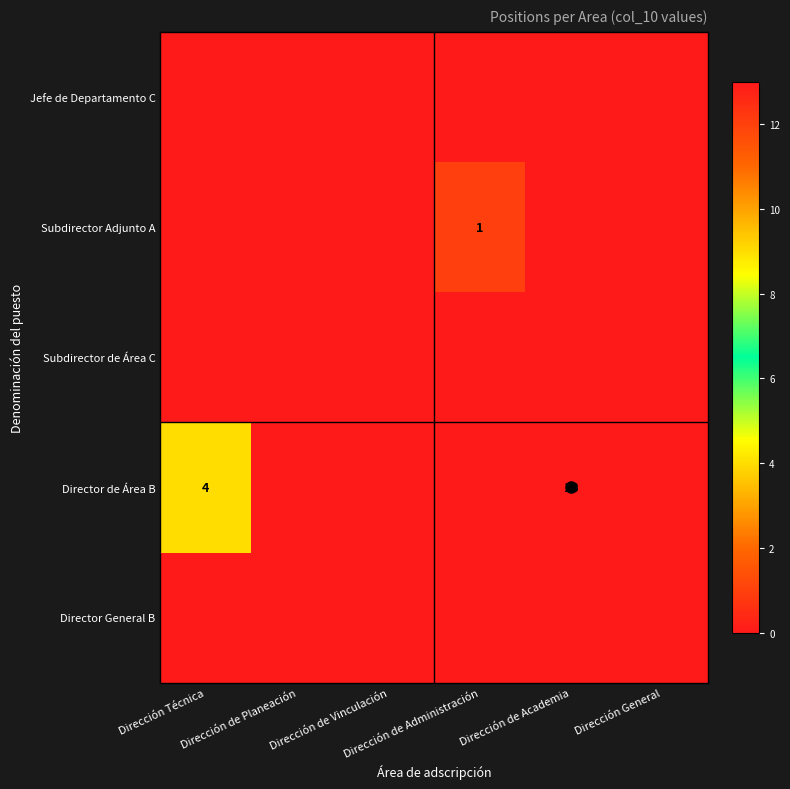

True or false: Director General B has a value of 0 at Dirección Técnica.

True